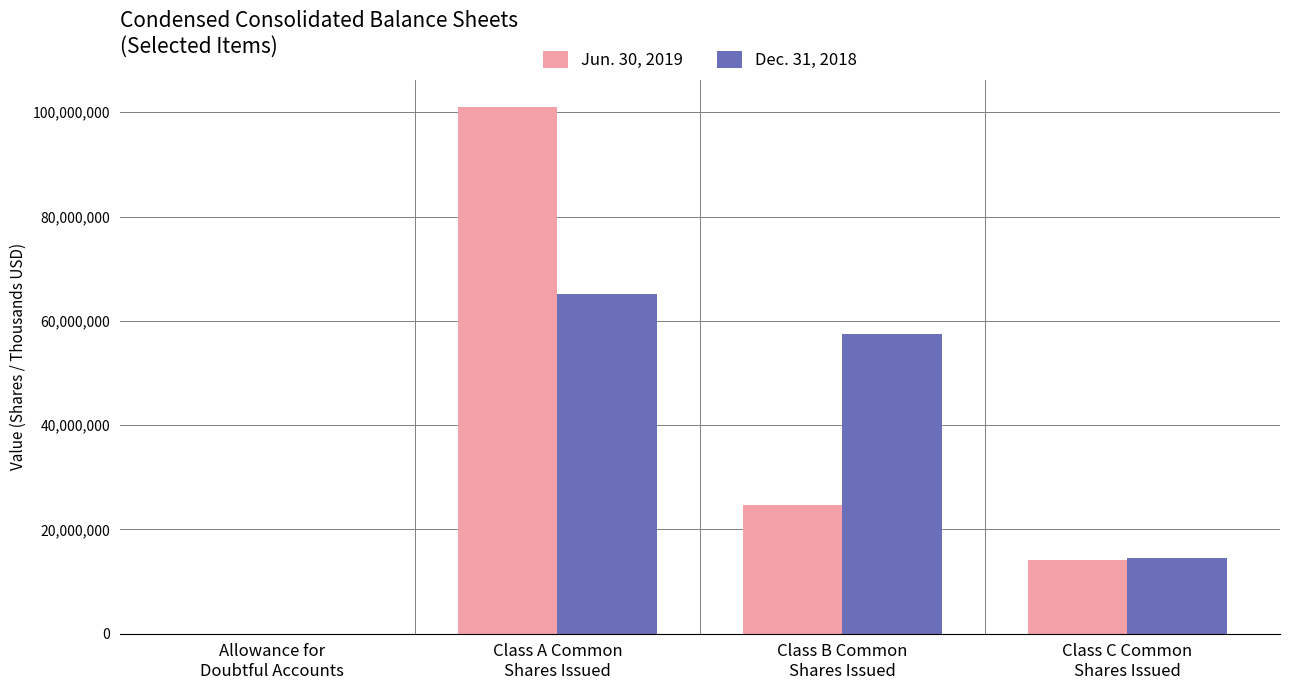

The Dec. 31, 2018 series shows 14586173 at Class C Common
Shares Issued. True or false?

True